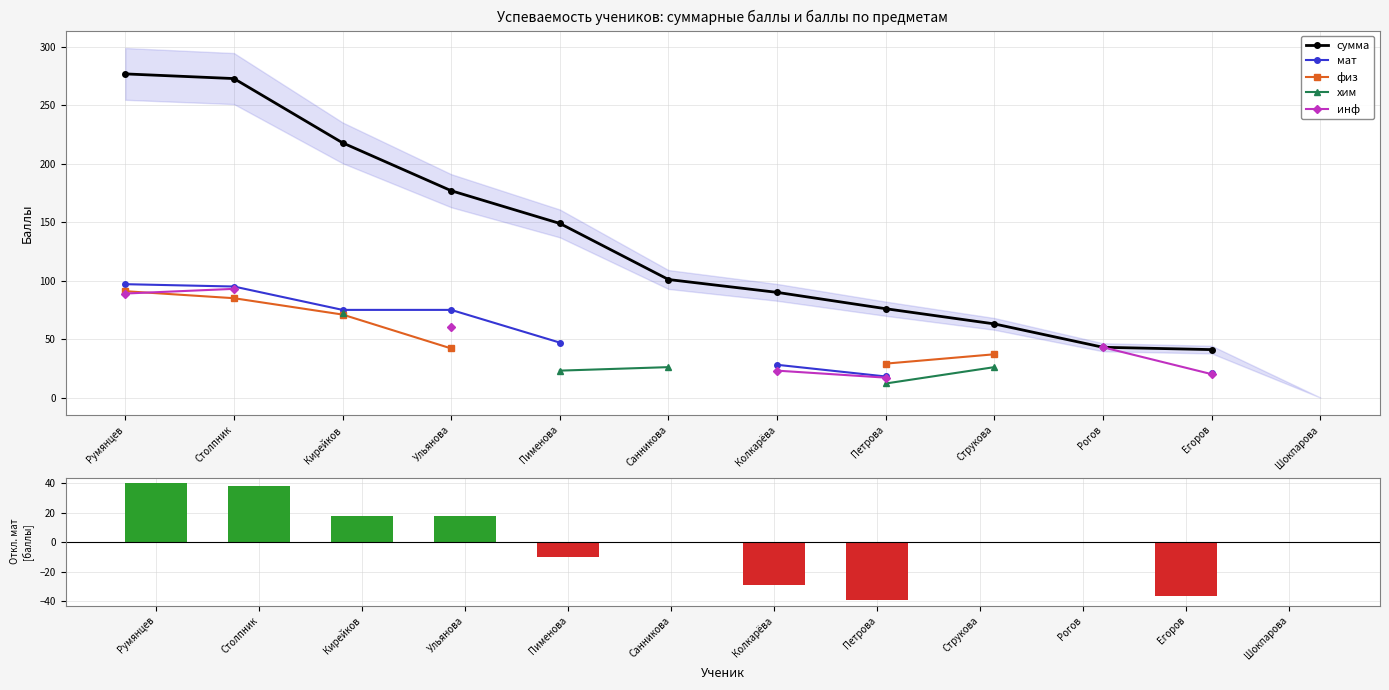

The инф series shows nan at Санникова. True or false?

False